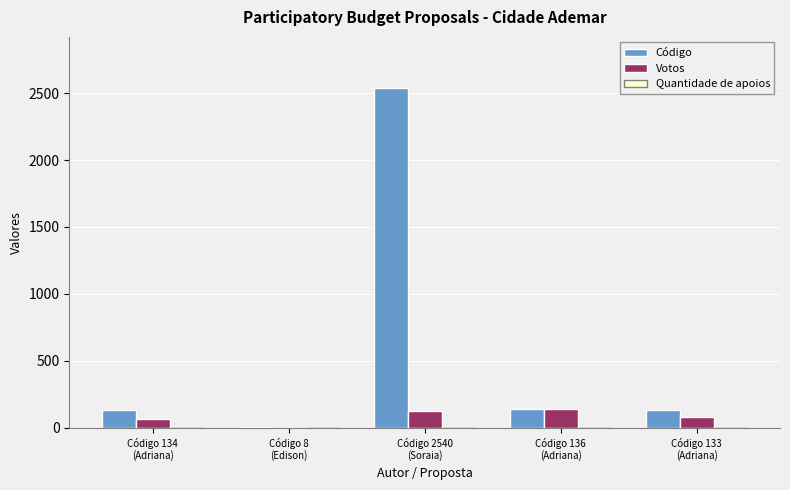

What is the highest value of the Votos series?

141